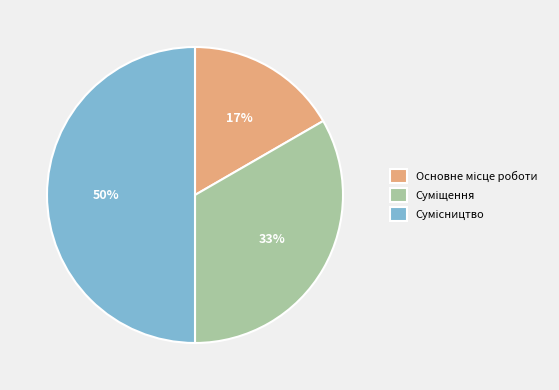

To the nearest percent, what is the difference between the largest and smallest slice percentages?

33%